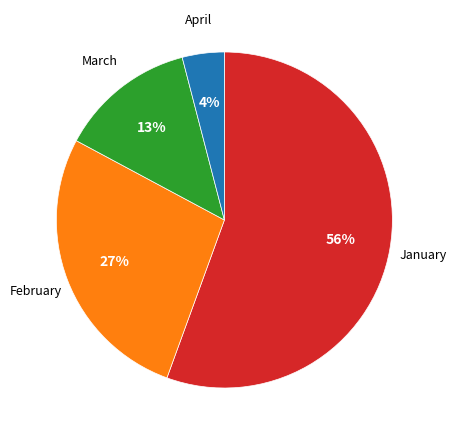

Is there a majority slice in this chart?

Yes